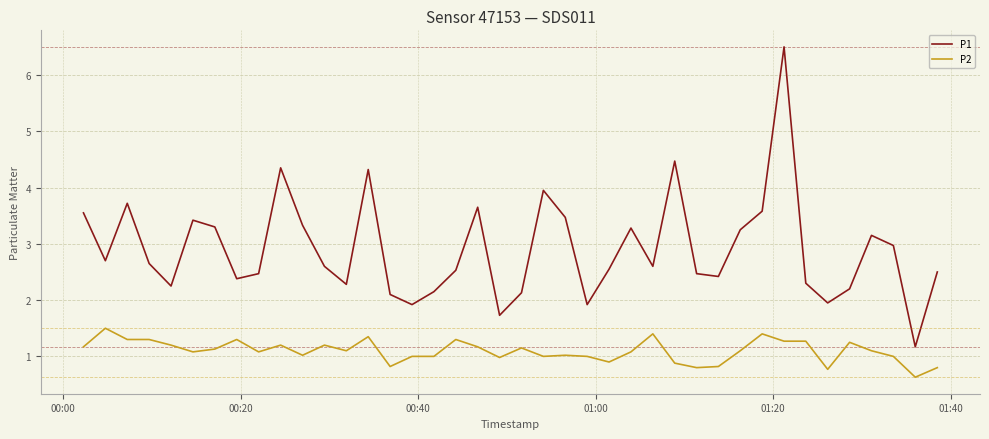

Which series has the widest spread of values?

P1